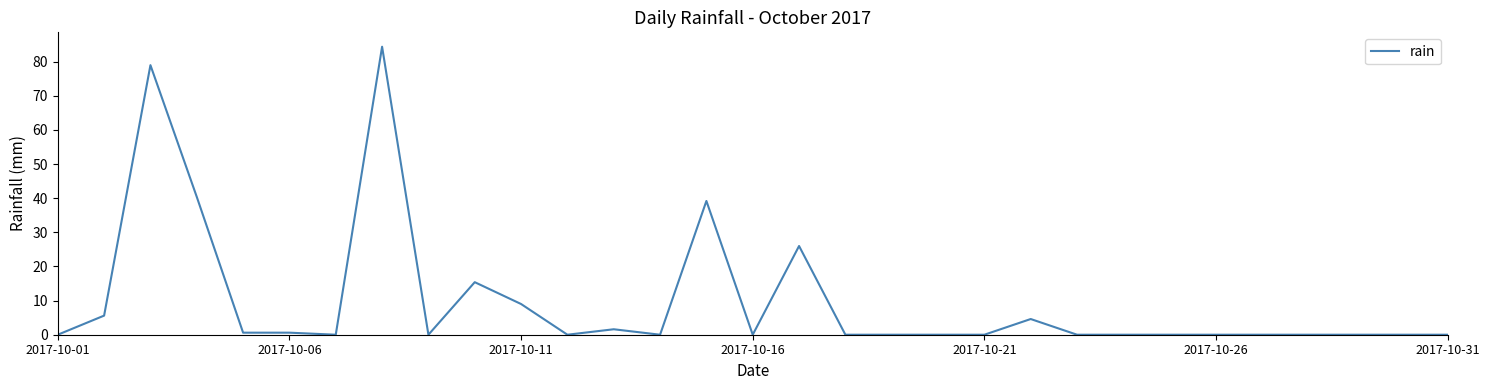

What is the difference between the second highest and minimum values?

79.0